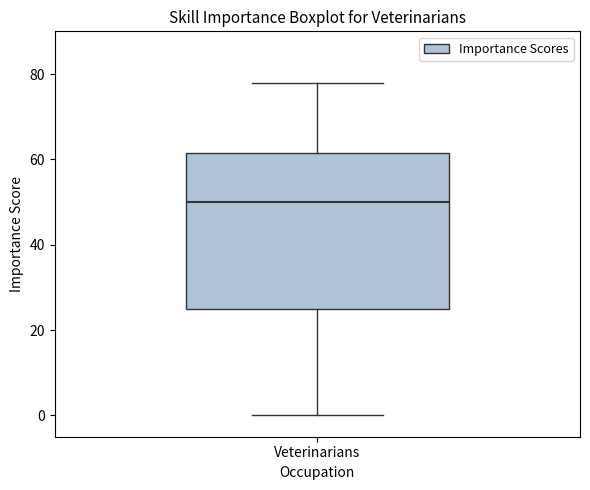

Read this box plot against the y-axis: the position of the median line, the range covered by the box, and the ends of both whiskers. The values are not printed on the chart, so give them approximately, as read against the axis.

median 50, box 26 to 62, whiskers 0 to 78